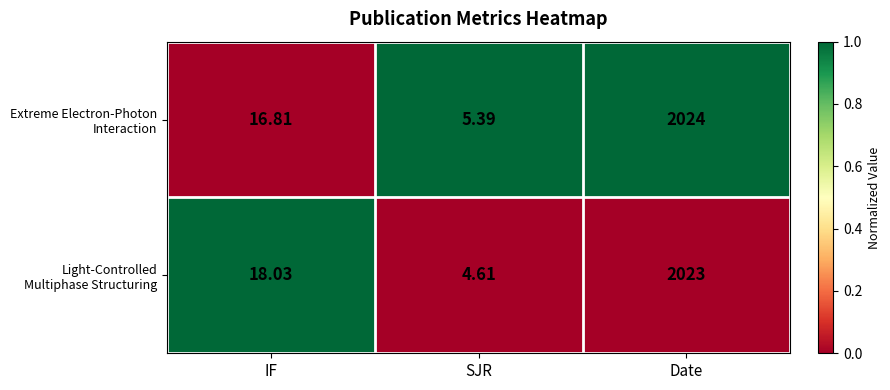

At which category is the sum across all series the highest?

Date